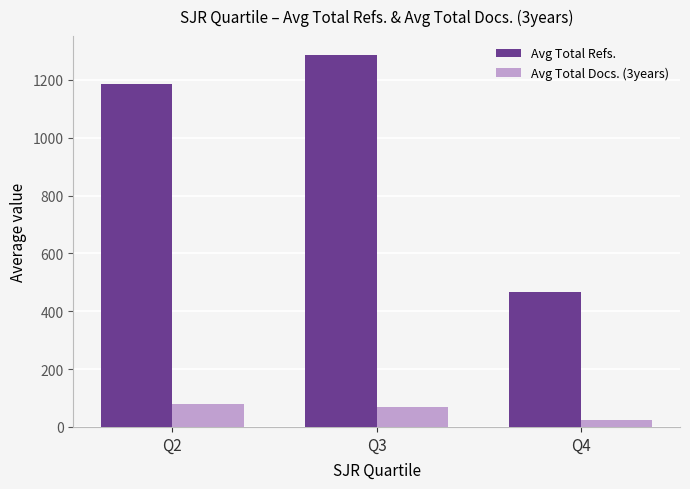

Which category has the highest value in the Avg Total Refs. series?

Q3